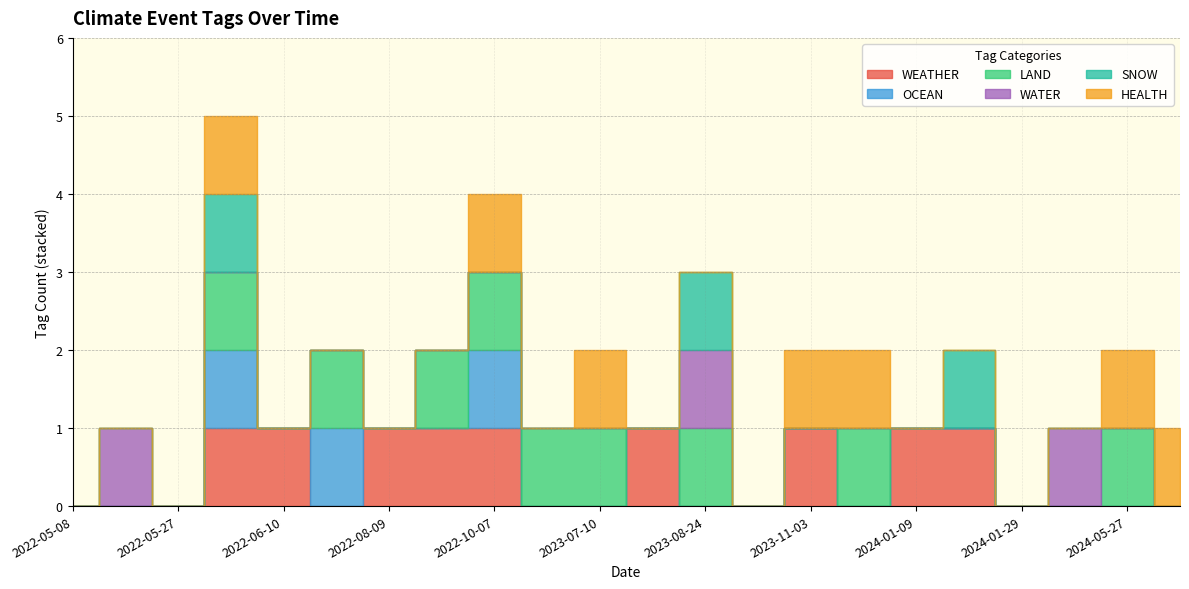

What is the difference between the maximum and minimum values in the HEALTH series?

1